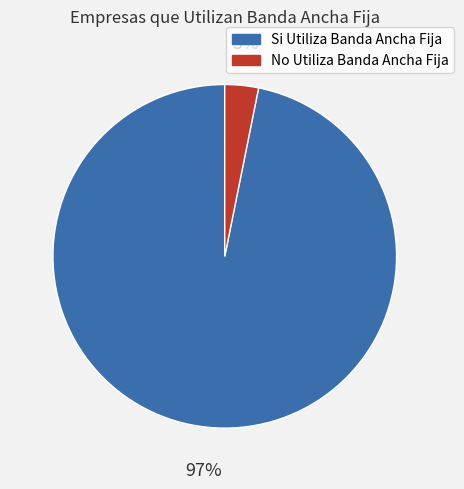

Is there any slice that represents more than half of the pie?

Yes